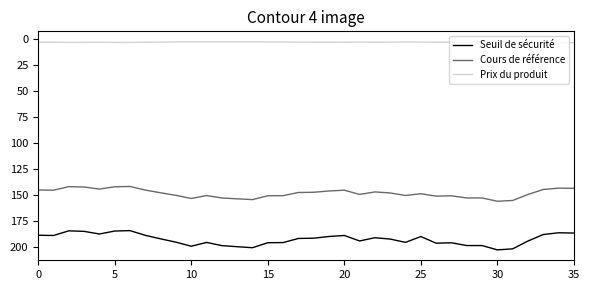

What is the difference between the maximum and minimum values in the Prix du produit series?

0.9